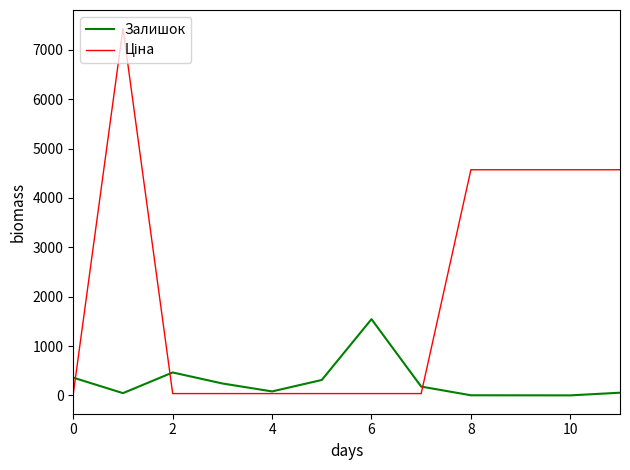

How many lines are shown in the chart?

2